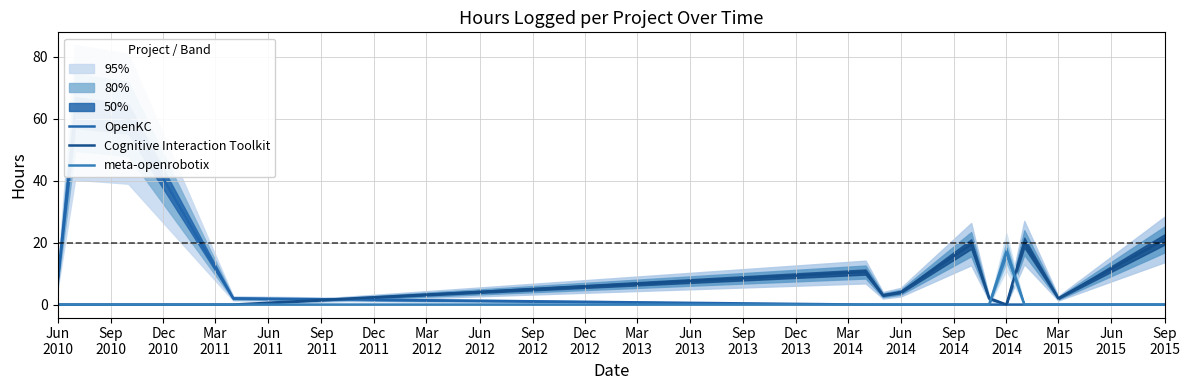

What are all the series names shown in the legend?

OpenKC, Cognitive Interaction Toolkit, meta-openrobotix